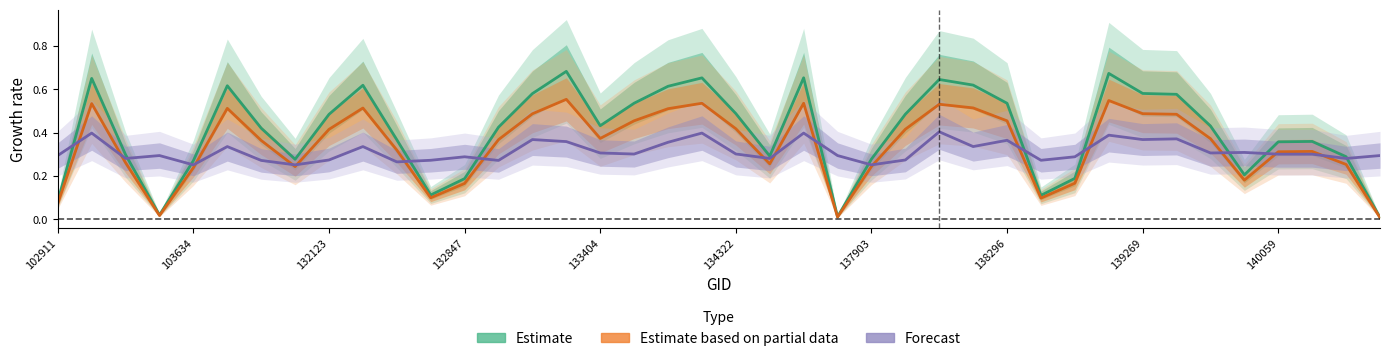

How many times do Forecast and Estimate cross each other?

12